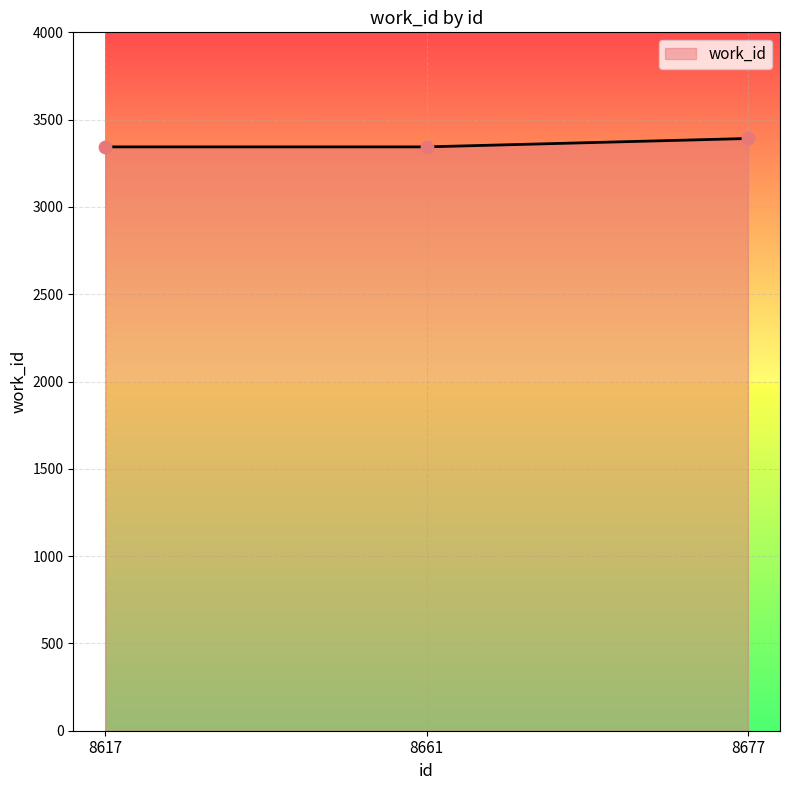

Approximately how many times larger is the value at 8617 compared to 8661?

1.0